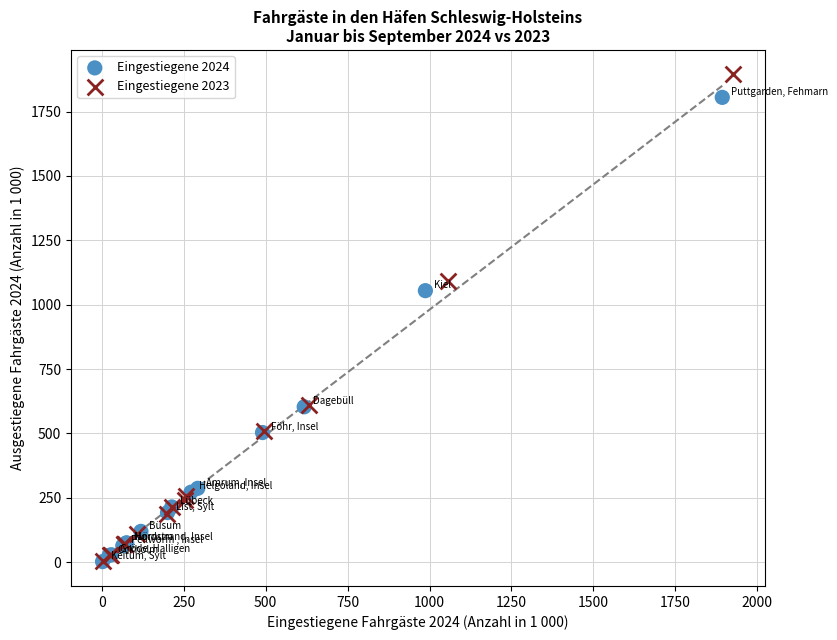

Which series contains the highest Y value?

Eingestiegene 2023